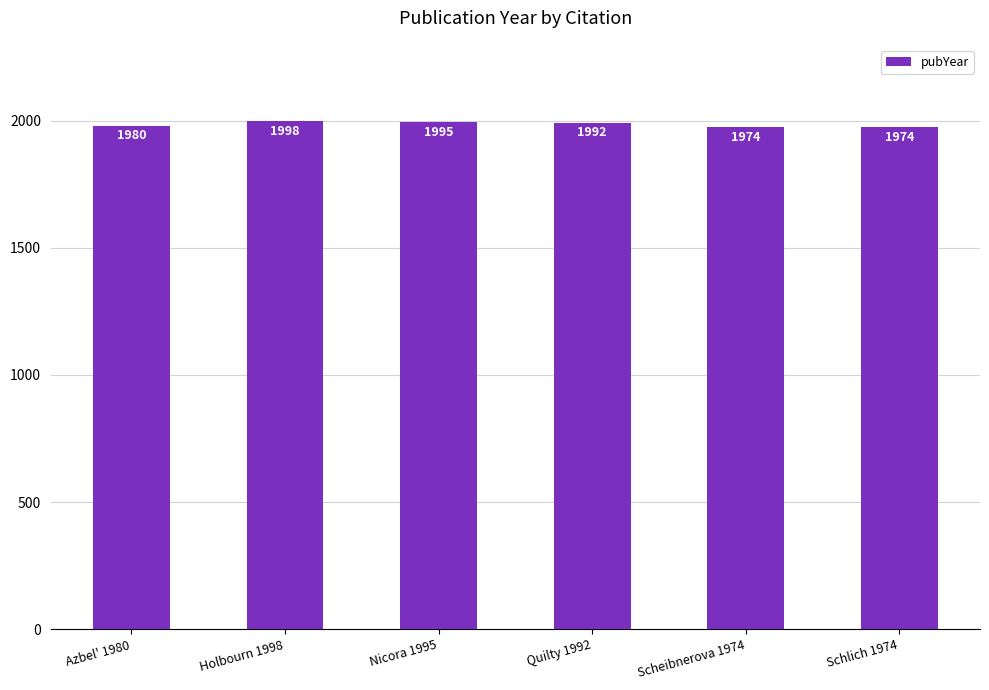

What is the change in value from Quilty 1992 to Scheibnerova 1974?

-18